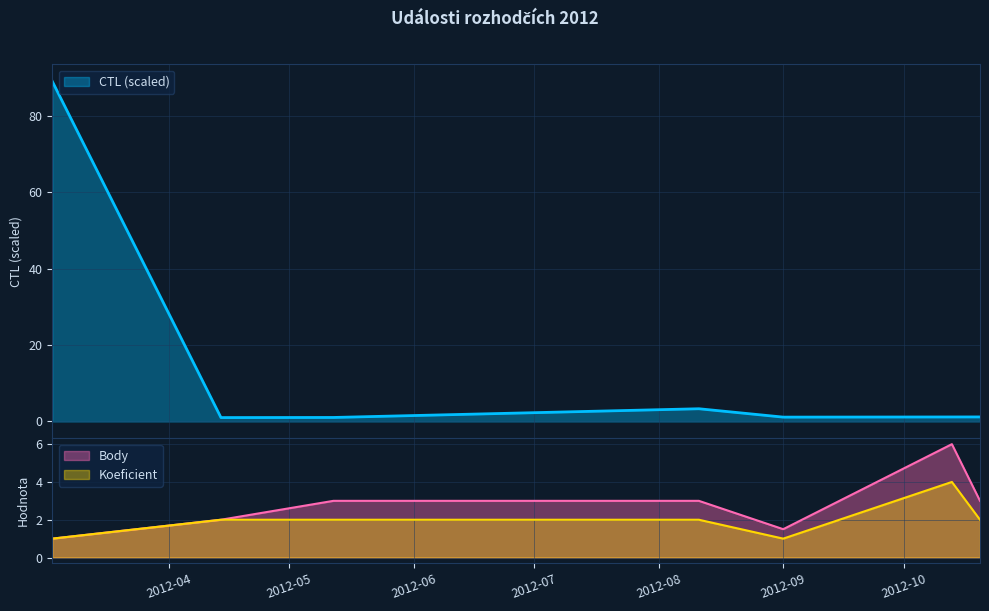

Where do CTL (scaled) and Koeficient first cross each other?

2012-03-03 and 2012-04-14